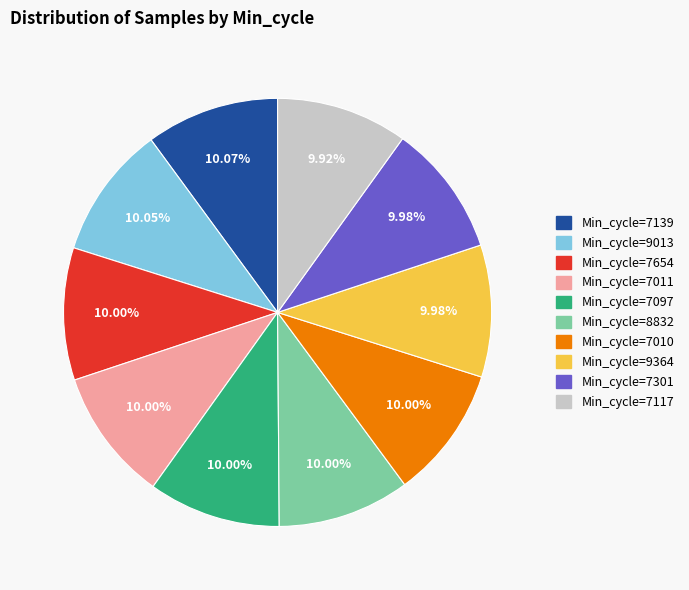

Is the sum of Min_cycle=7010 and Min_cycle=7097 greater than half?

No